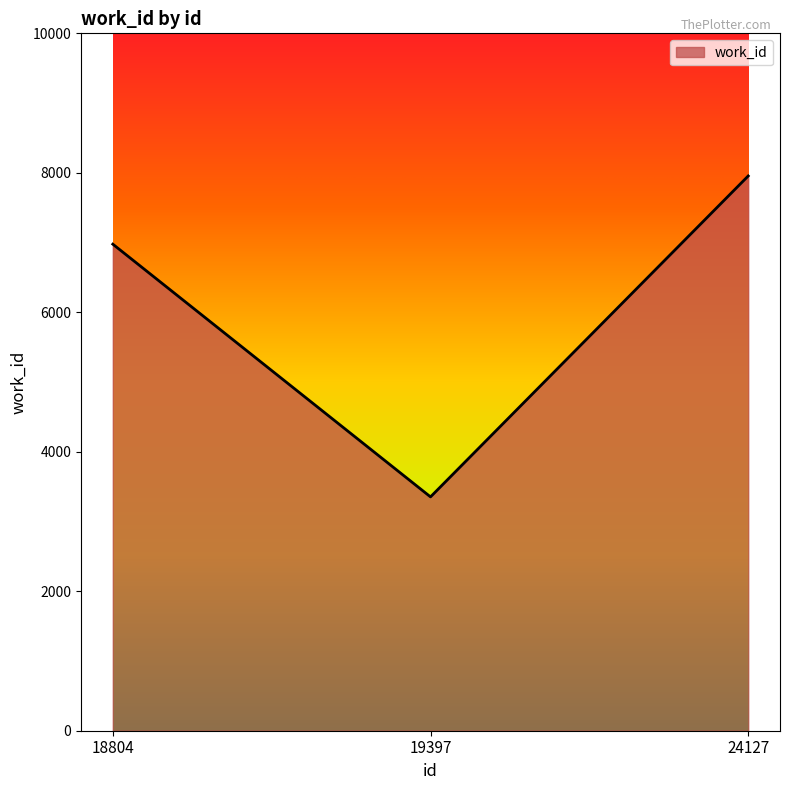

Does the chart display data point markers on the line(s)?

No